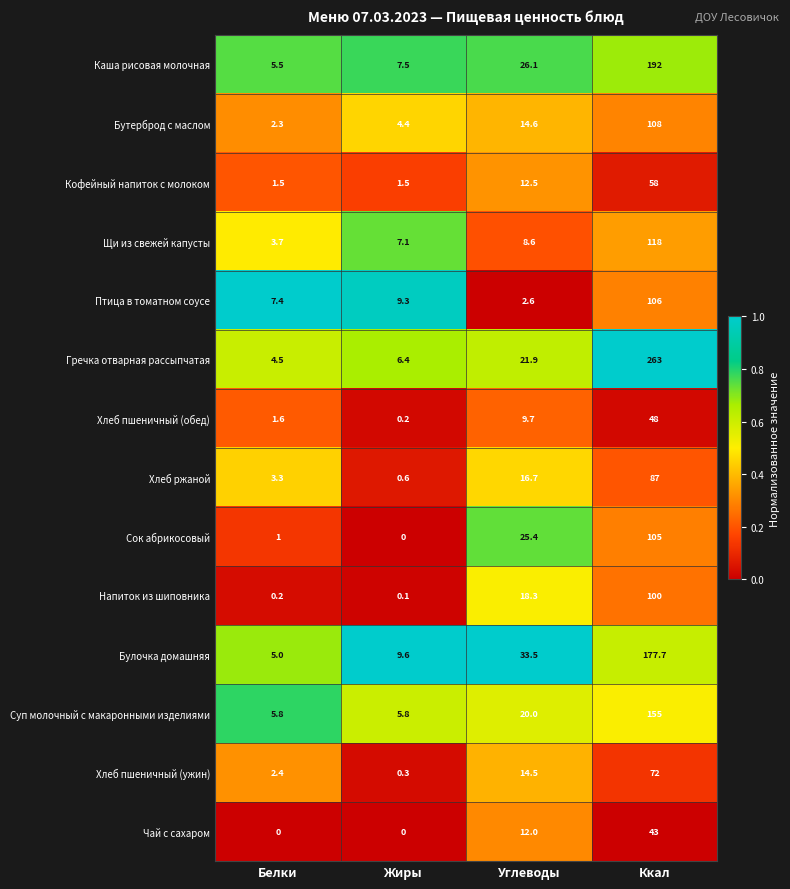

List the labels in order of Бутерброд с маслом value, smallest first.

Белки, Жиры, Углеводы, Ккал